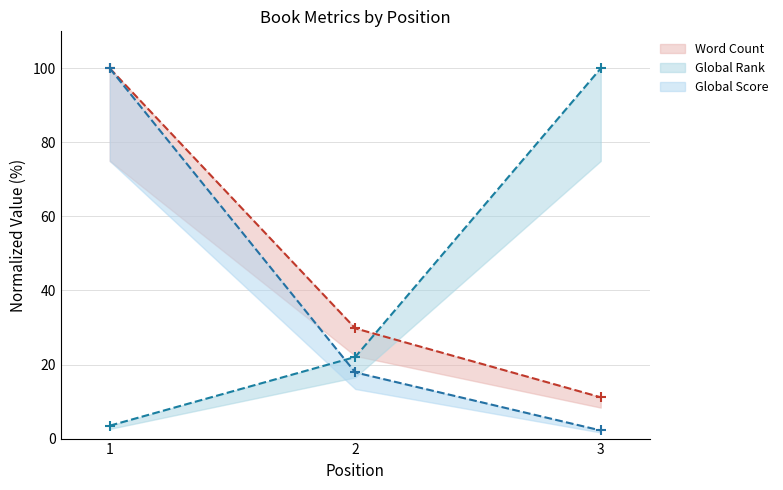

List the series in order of their overall mean, lowest first.

Global Score, Global Rank, Word Count